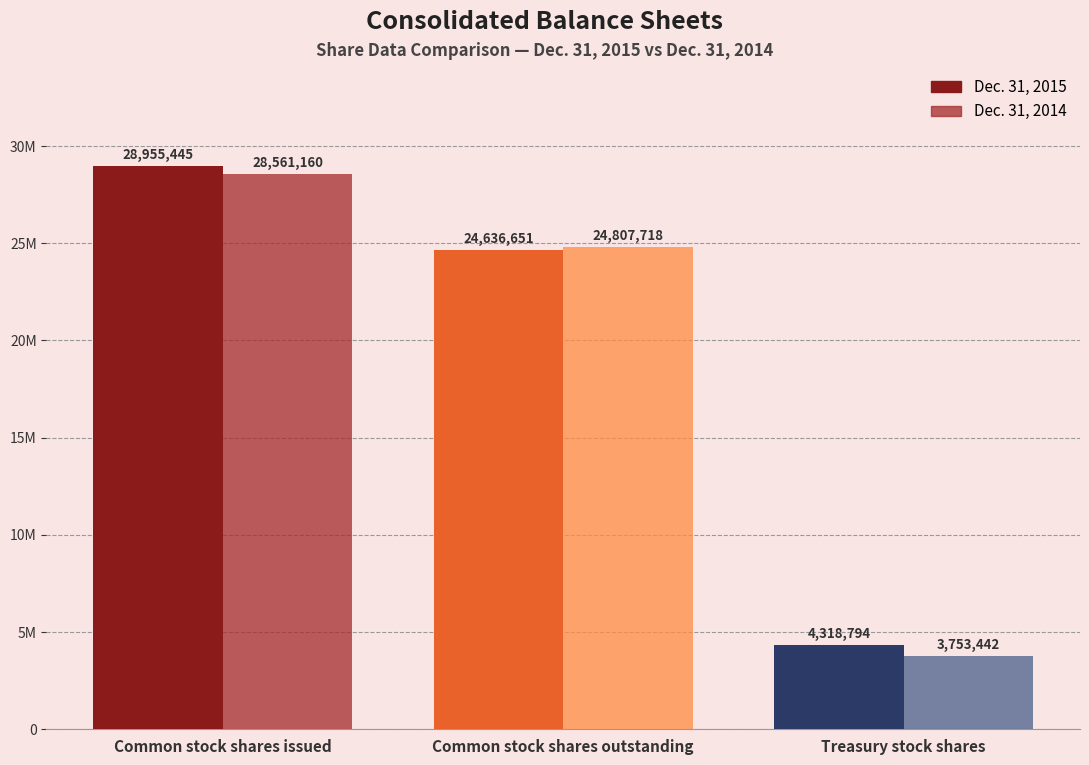

List the labels in order of Dec. 31, 2015 value, smallest first.

Treasury stock shares, Common stock shares outstanding, Common stock shares issued